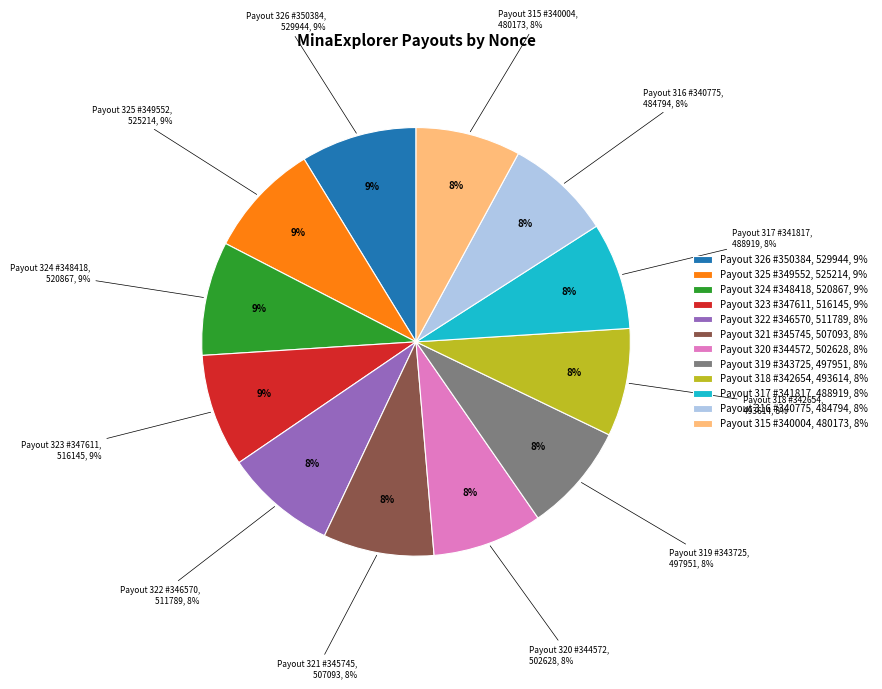

To the nearest percent, what is the difference between the largest and smallest slice percentages?

1%